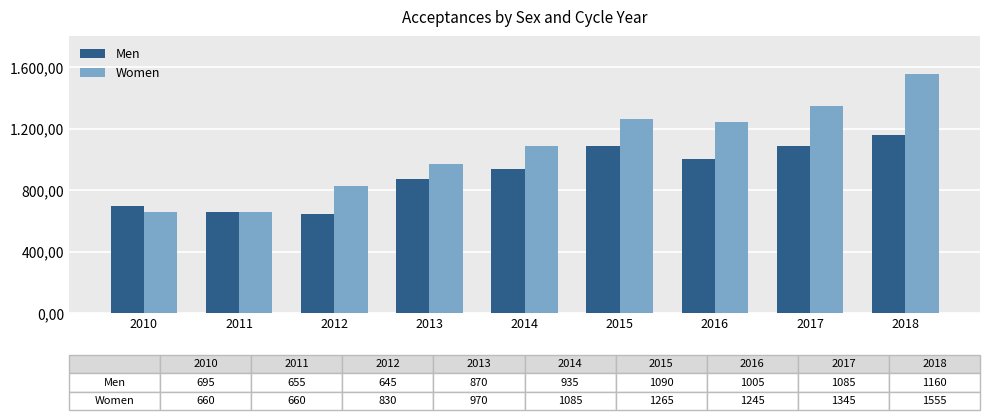

Are the bars grouped side by side (vs. stacked)?

Yes